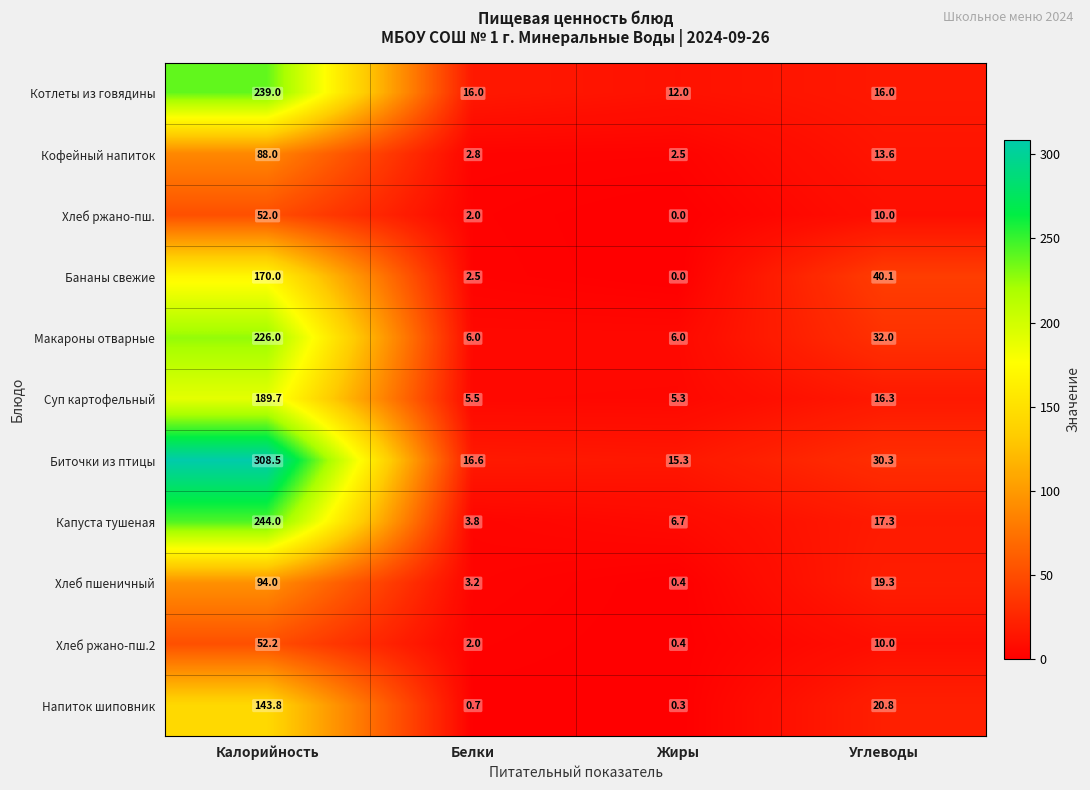

Rank the series by their maximum value, from lowest to highest.

Хлеб ржано-пш., Хлеб ржано-пш.2, Кофейный напиток, Хлеб пшеничный, Напиток шиповник, Бананы свежие, Суп картофельный, Макароны отварные, Котлеты из говядины, Капуста тушеная, Биточки из птицы